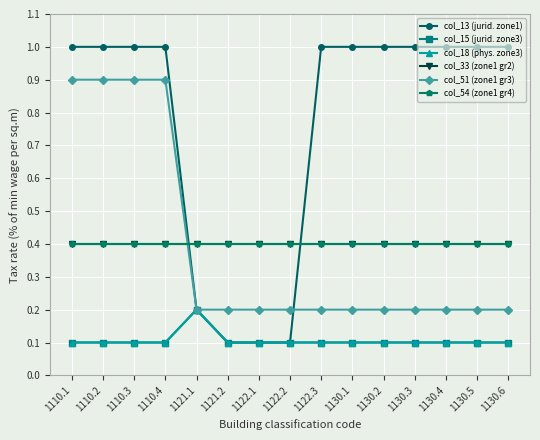

Which has a higher value, 1130.2 or 1110.4?

1130.2